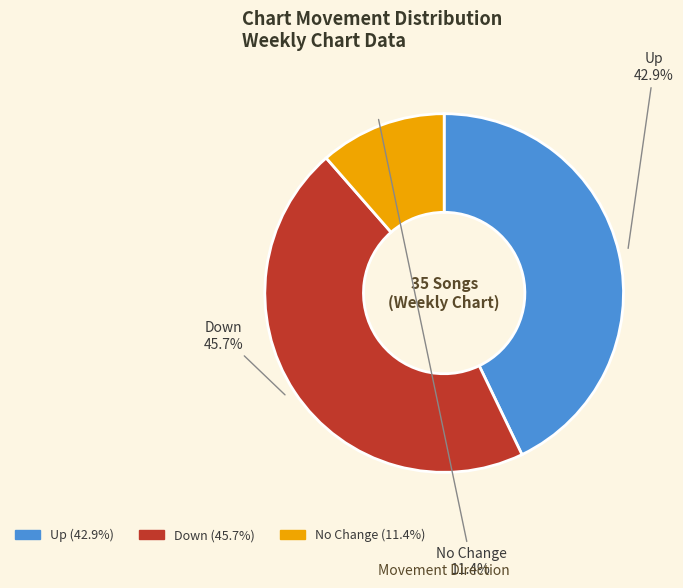

Which category has the smallest portion of the pie?

No Change